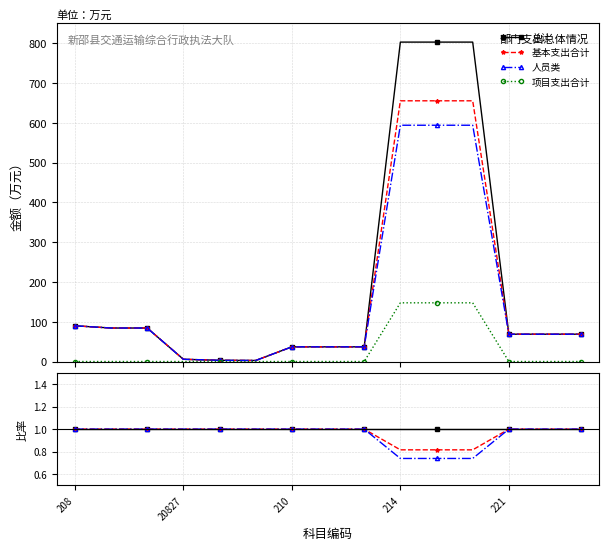

Which series has the largest total across all categories?

总计